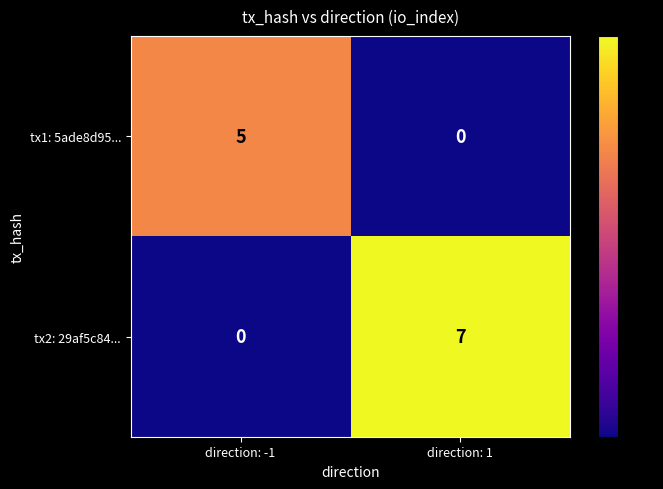

Reading right to left, what are all the values shown in this chart?

tx1: 5ade8d95...: 0	5
tx2: 29af5c84...: 7	0